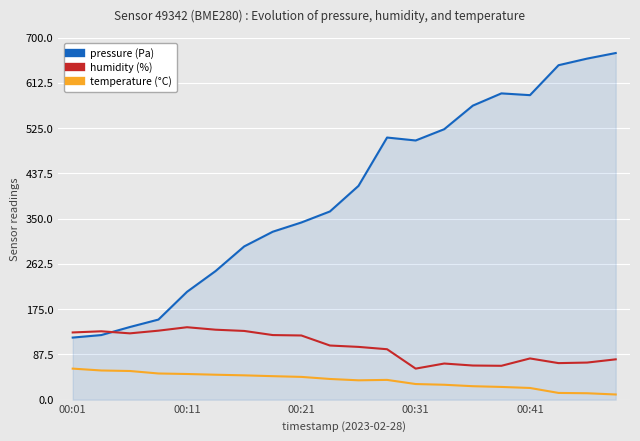

In humidity (%), how many points are higher than both neighbors (excluding endpoints)?

4